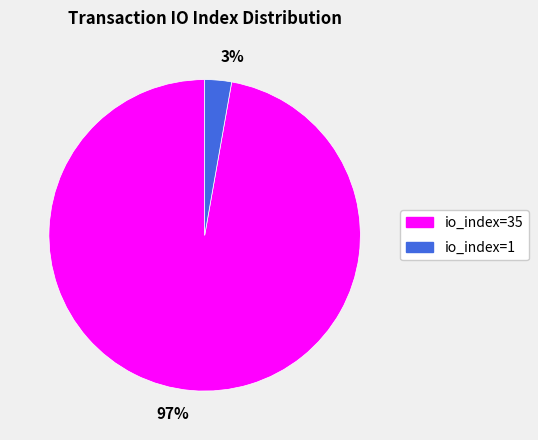

Which category has the biggest portion of the pie?

97%